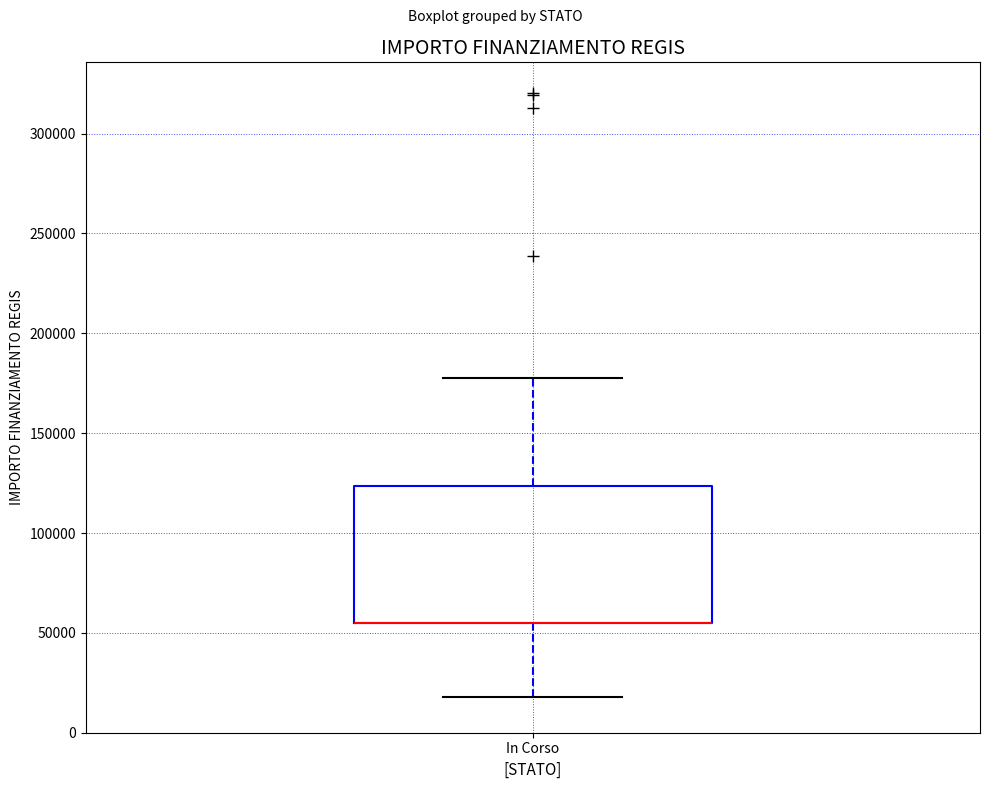

Read this box plot against the y-axis: the position of the median line, the range covered by the box, and the ends of both whiskers. The values are not printed on the chart, so give them approximately, as read against the axis.

median 55000 (drawn on the box's lower edge), box 55000 to 125000, whiskers 20000 to 175000